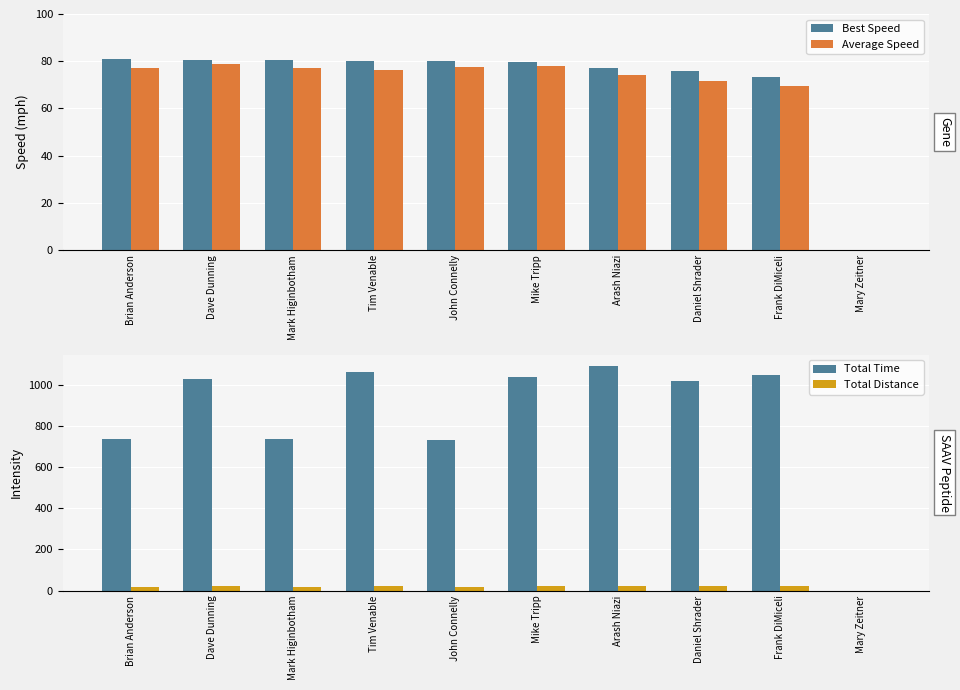

Which label corresponds to the smallest value in the chart?

Mary Zeitner